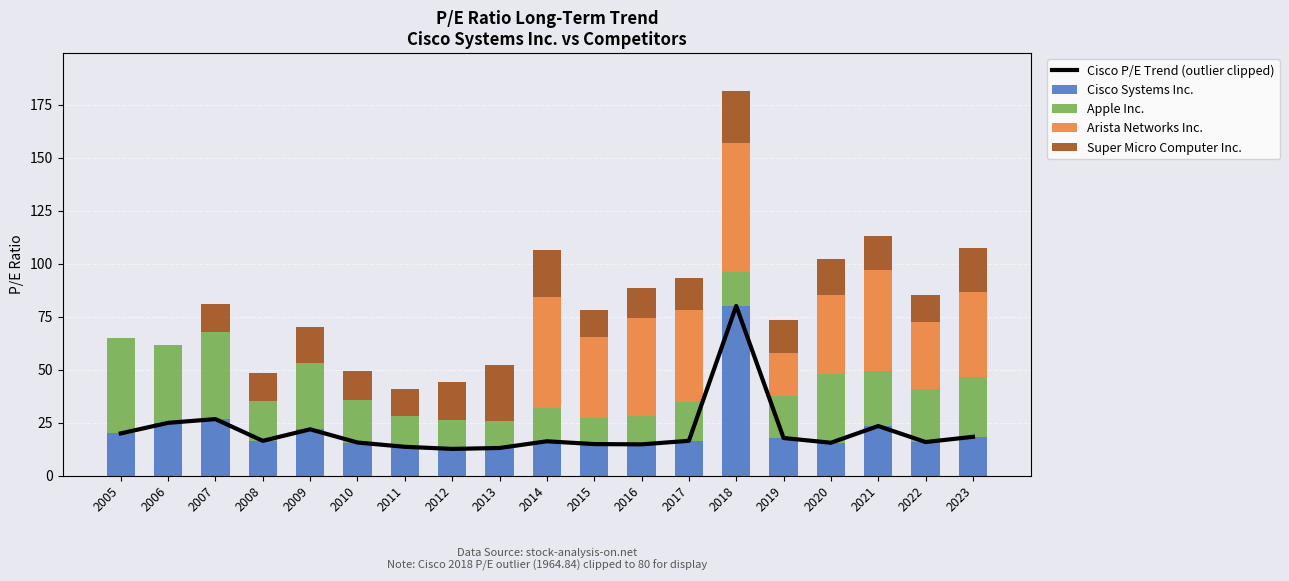

How many values in the Cisco Systems Inc. series are below 16?

8